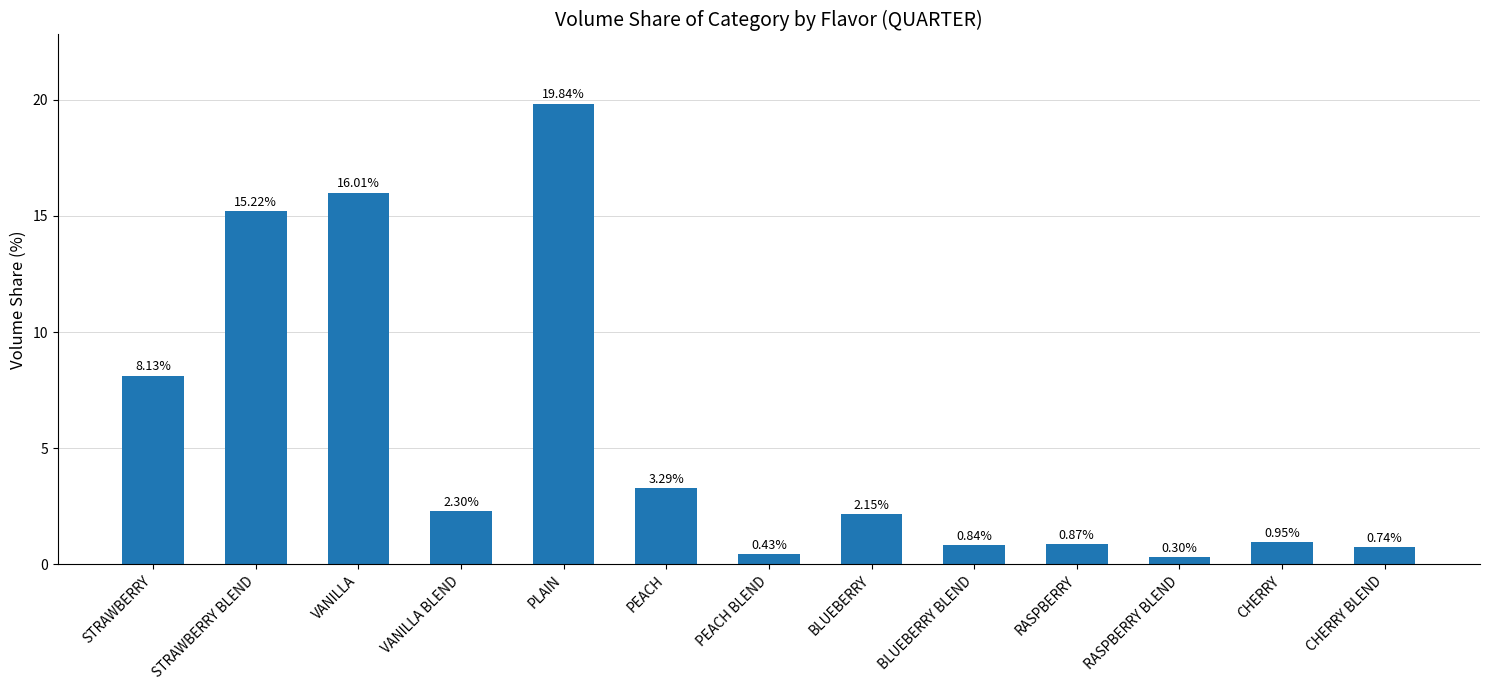

What is the label of the 3rd bar from the right?

RASPBERRY BLEND